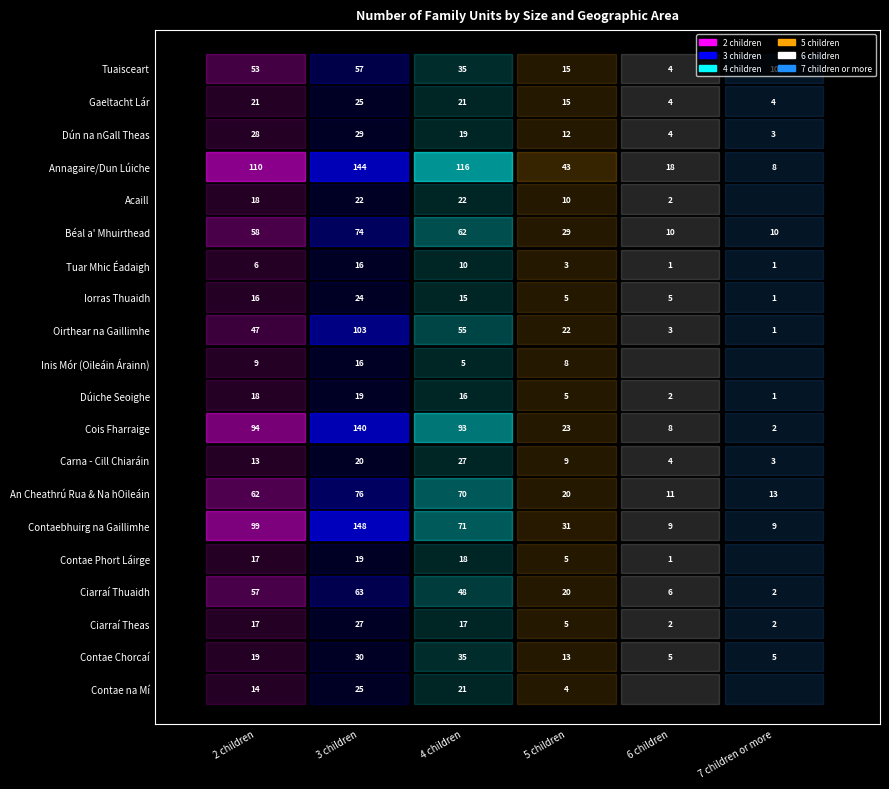

What is the difference between the second highest and second lowest values in the 2 children series?

90